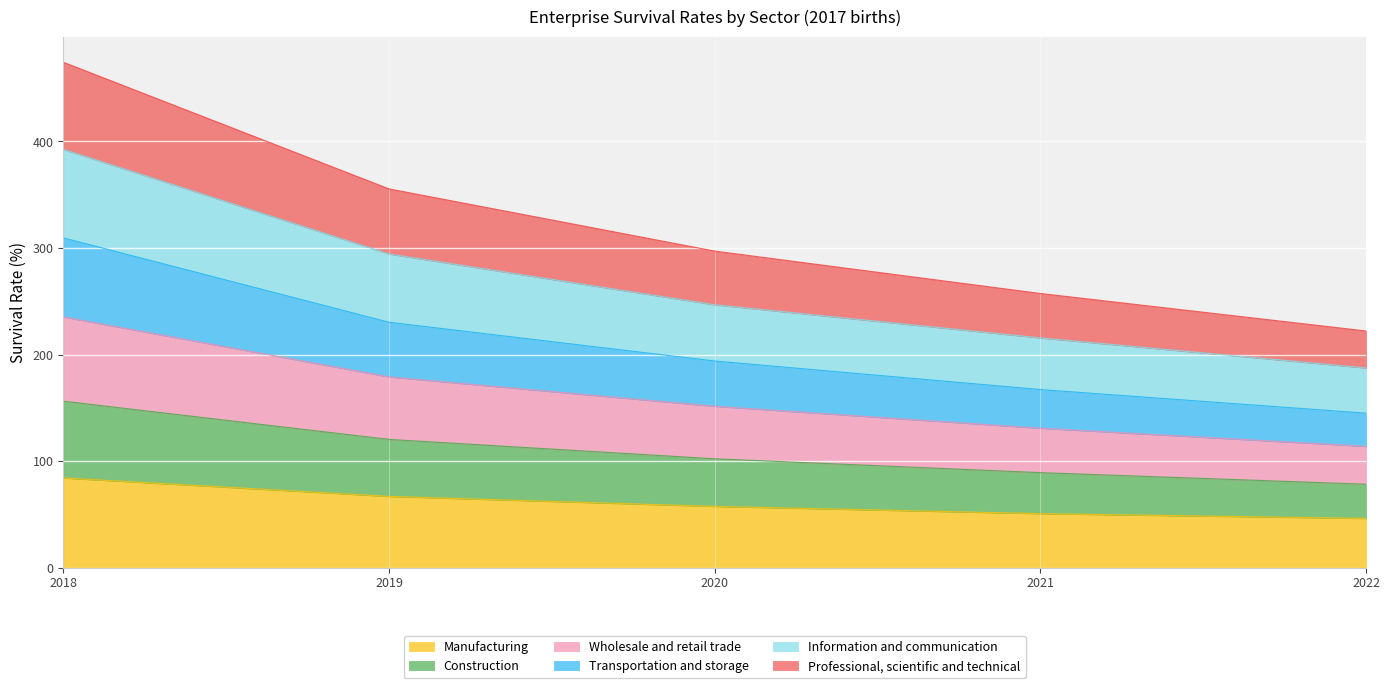

How many lines are shown in the chart?

6